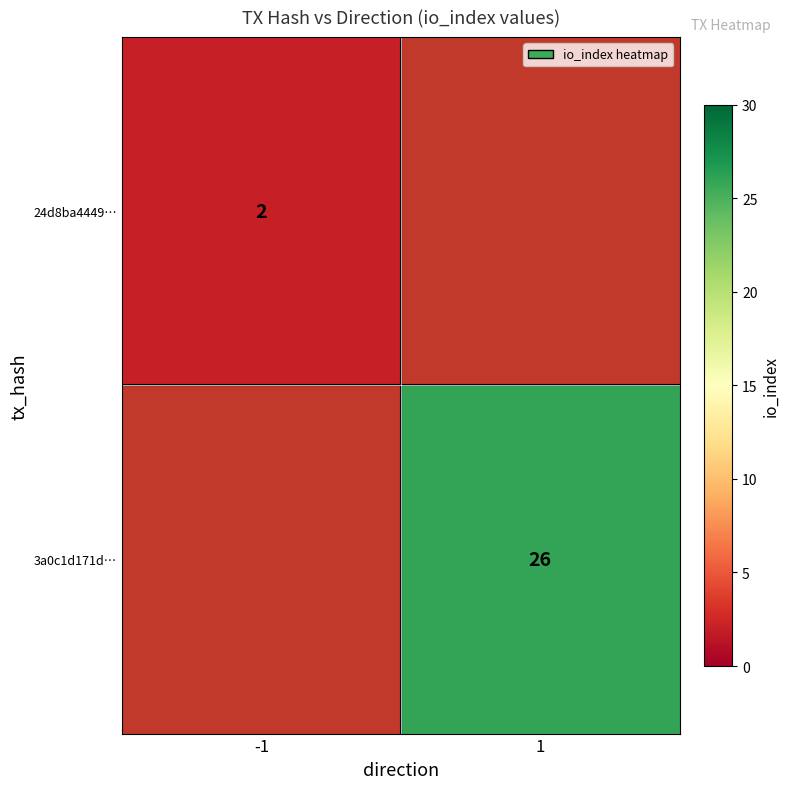

True or false: 3a0c1d171d… has a value of 36.8 at 1.

False